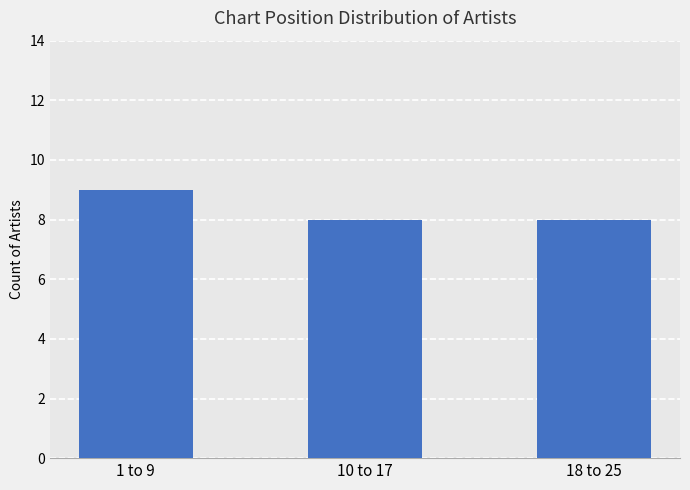

What value does the data have at 1 to 9?

9